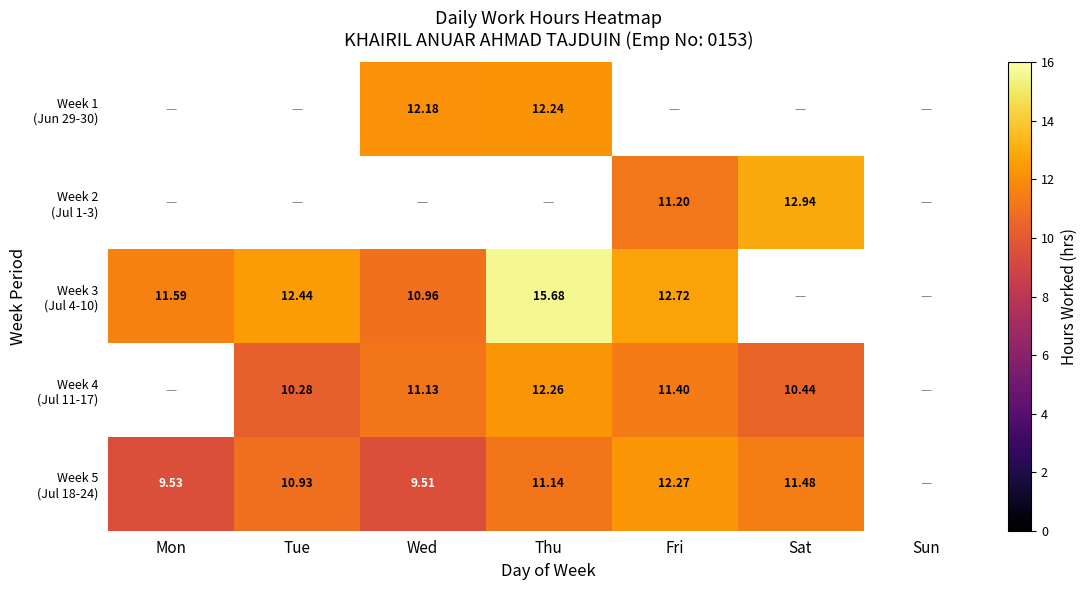

True or false: Week 4 (Jul 11-17) has a value of 10.3 at Tue.

True